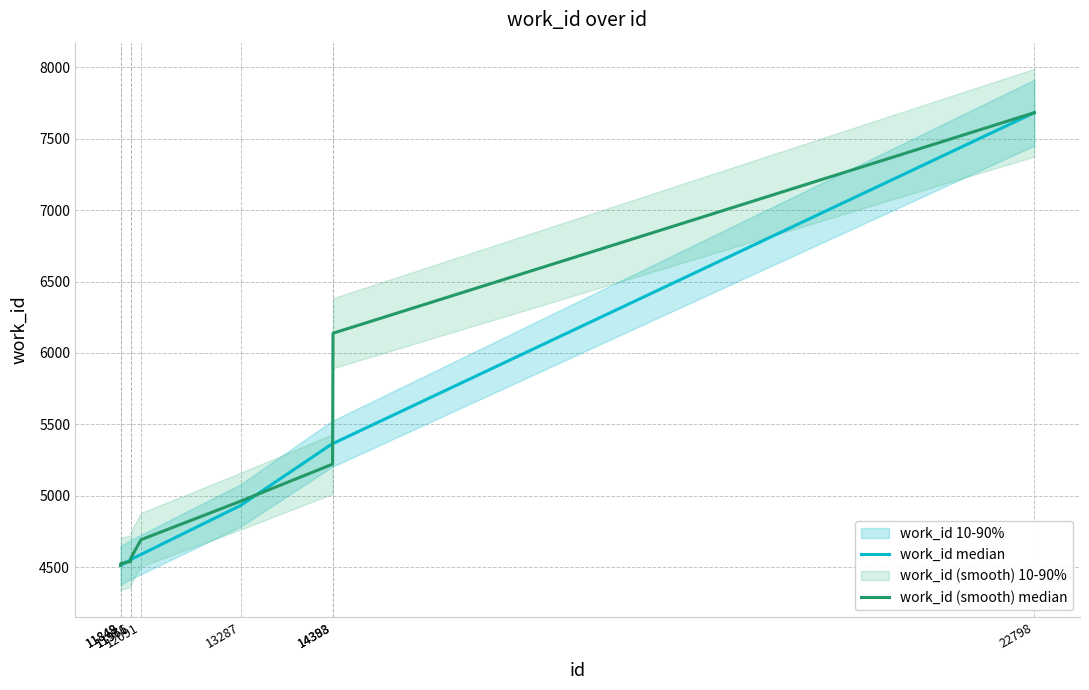

Which category has the lowest value across all series?

11848